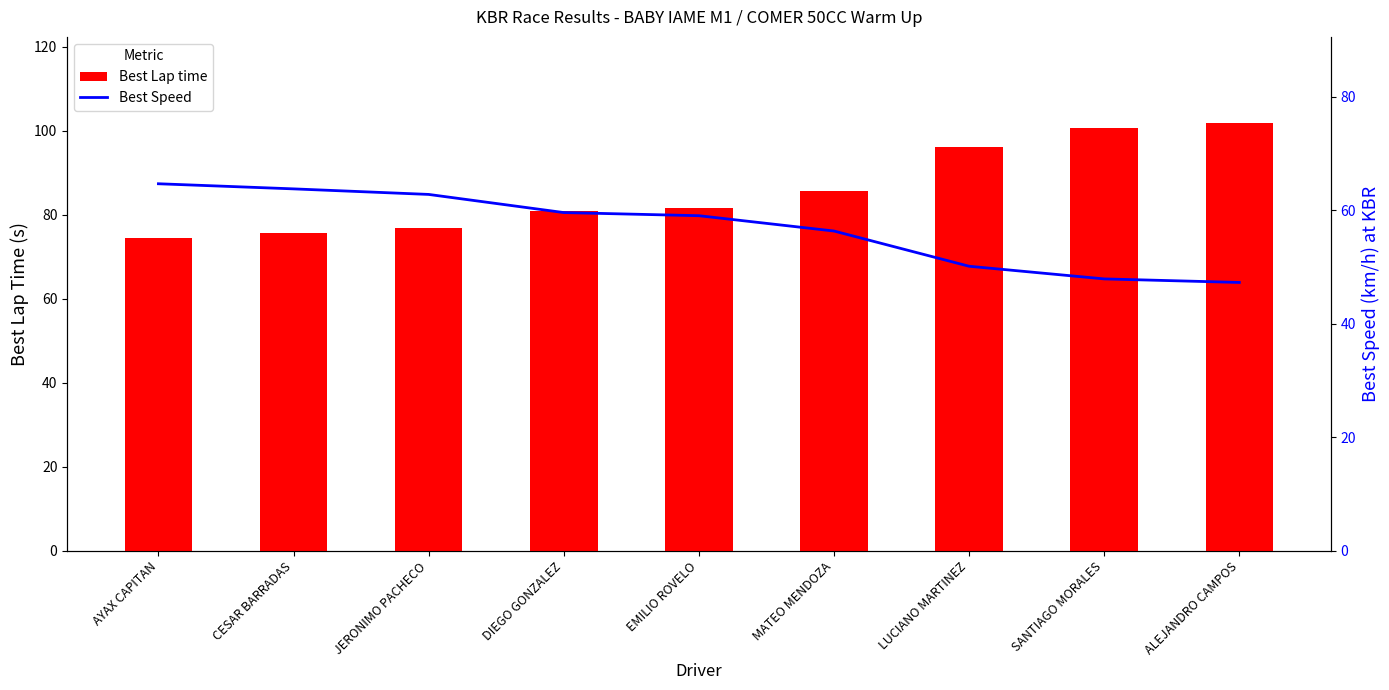

The value of Best Speed at MATEO MENDOZA is 23.4. True or false?

False